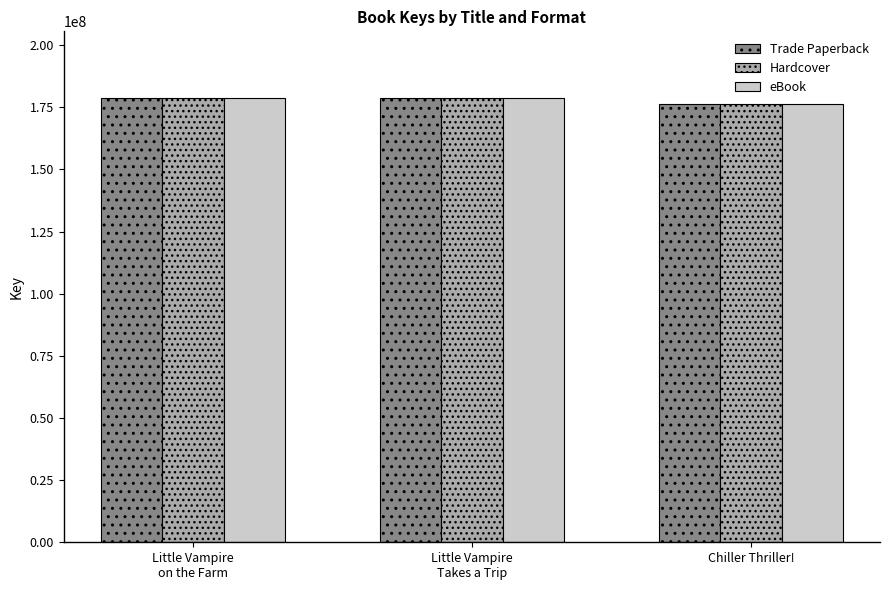

What is the total value across all series at Little Vampire
on the Farm?

536257770